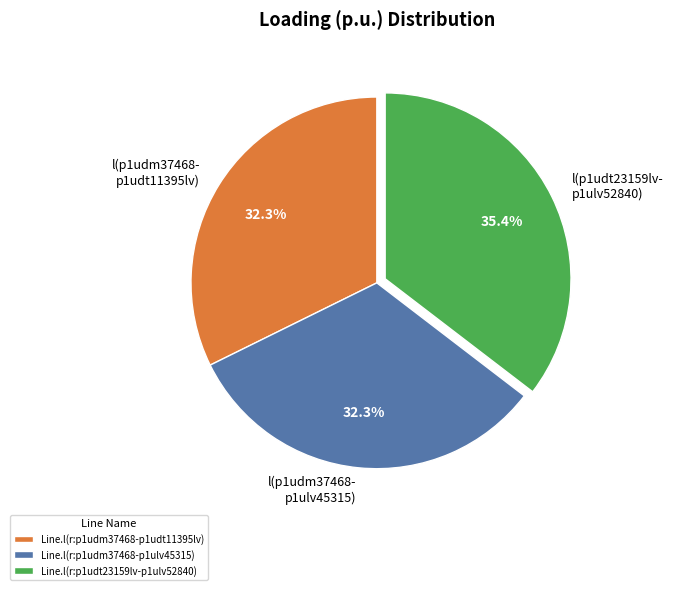

How many segments does this pie chart have?

3